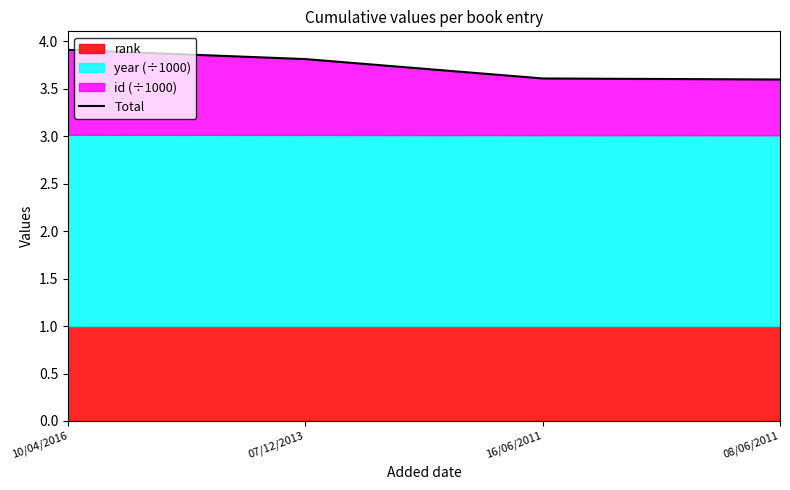

How many categories are shown in the chart?

4